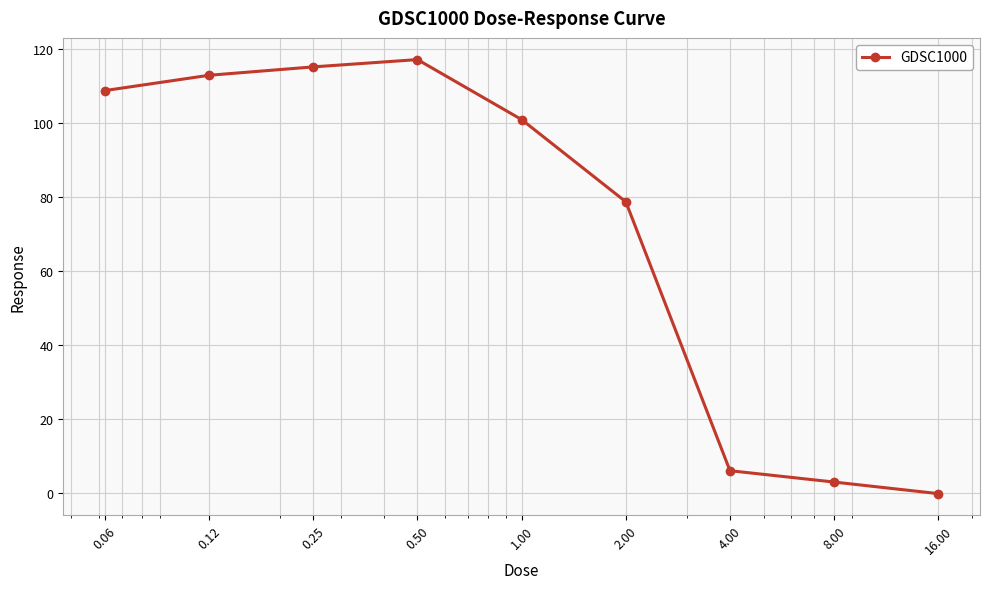

What is the difference between the maximum and minimum values?

117.4